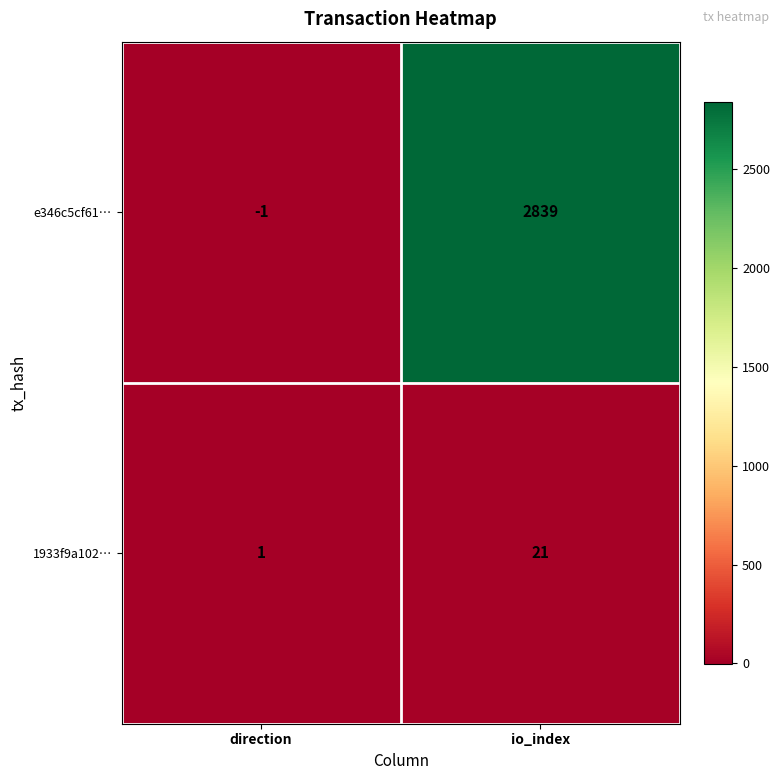

At direction, list the series in order from smallest to largest.

e346c5cf61…, 1933f9a102…